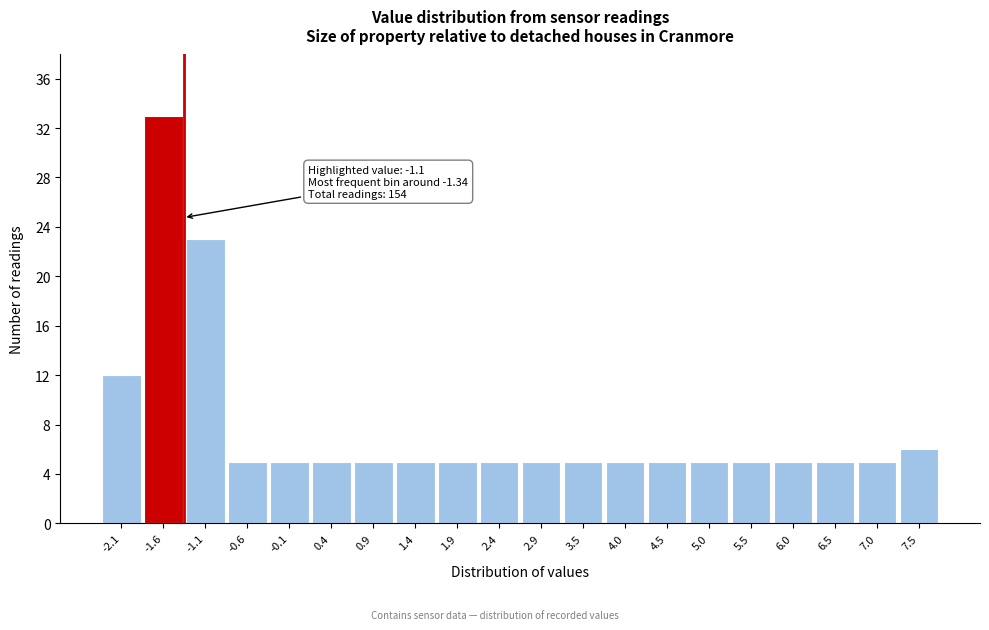

Reading left to right, what are all the values shown in this chart?

-2.1=12	-1.6=33	-1.1=23	-0.6=5	-0.1=5	0.4=5	0.9=5	1.4=5	1.9=5	2.4=5	2.9=5	3.5=5	4.0=5	4.5=5	5.0=5	5.5=5	6.0=5	6.5=5	7.0=5	7.5=6